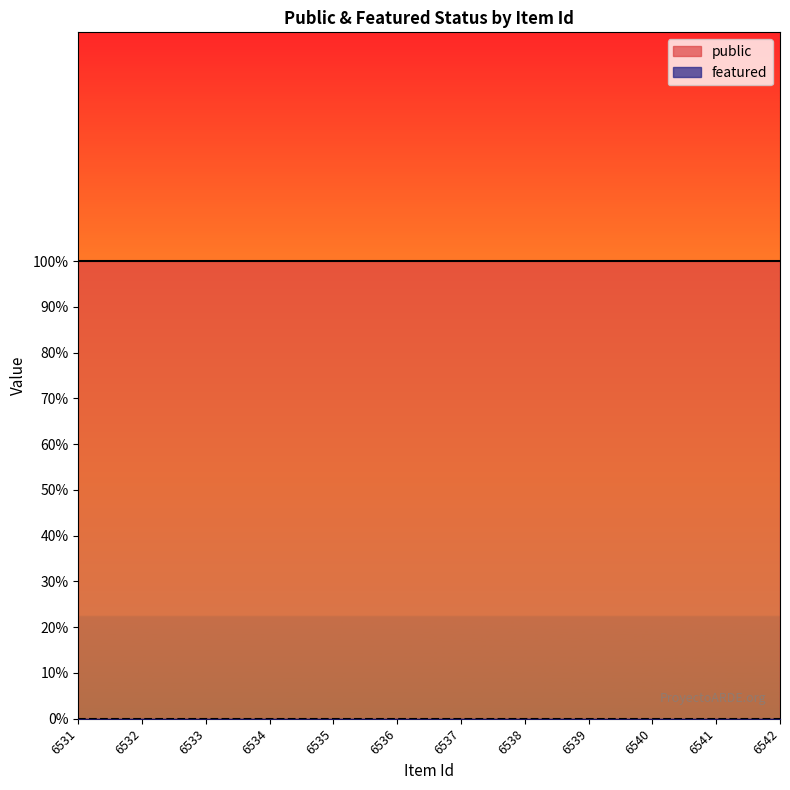

Reading left to right, extract all data points from this chart.

public: 1	1	1	1	1	1	1	1	1	1	1	1
featured: 0	0	0	0	0	0	0	0	0	0	0	0